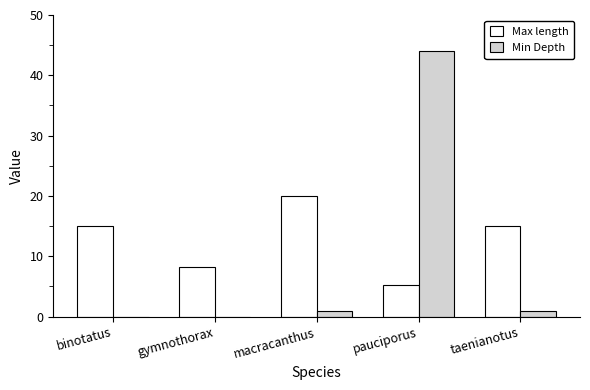

Reading left to right, list all the values displayed in this chart.

Max length: 15.0	8.3	20.0	5.2	15.0
Min Depth: 0.0	0.0	1.0	44.0	1.0